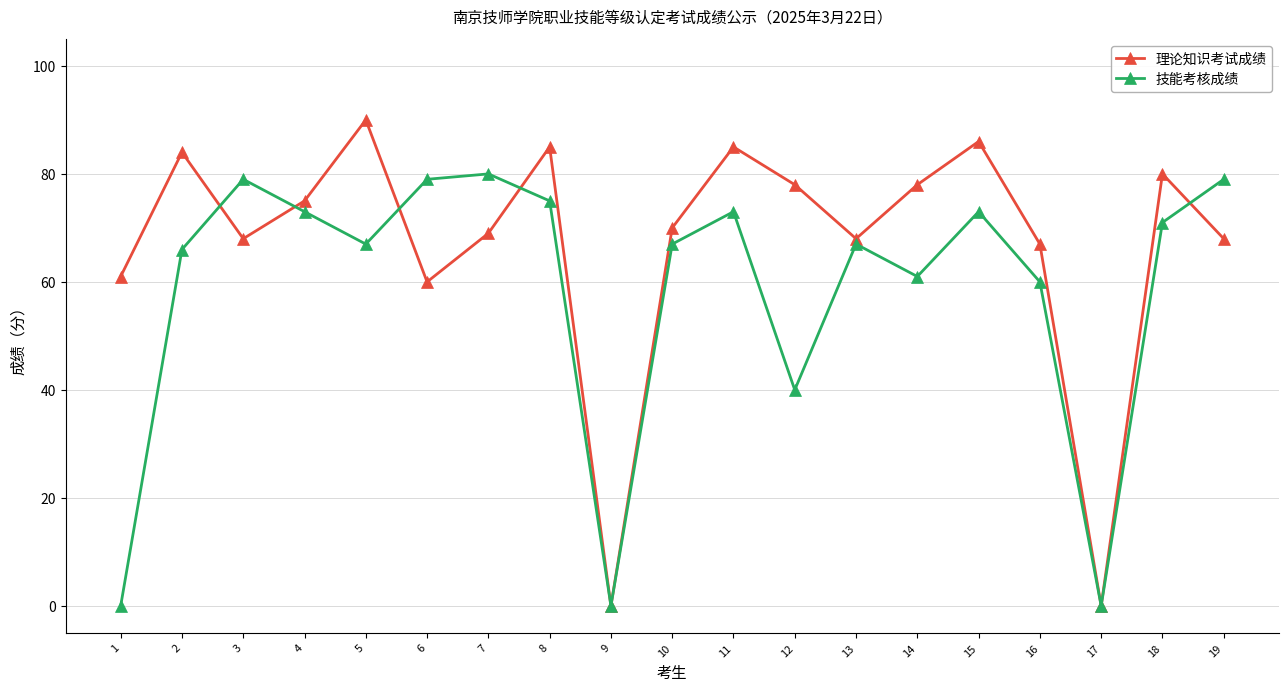

True or false: 理论知识考试成绩 has a value of 85 at 1.

False